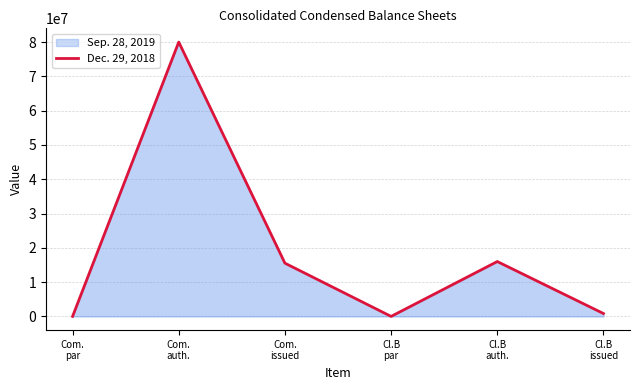

Between Cl.B
auth. and Com.
par, which is larger?

Cl.B
auth.